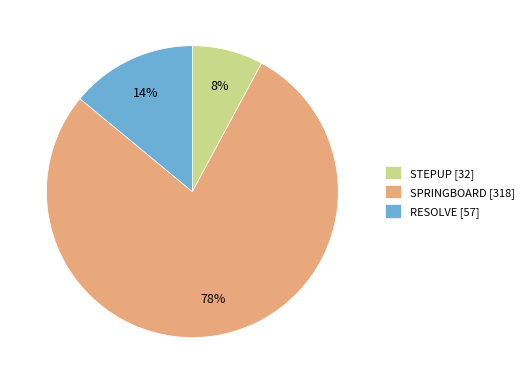

Is it true that STEPUP is 20% of the pie?

False